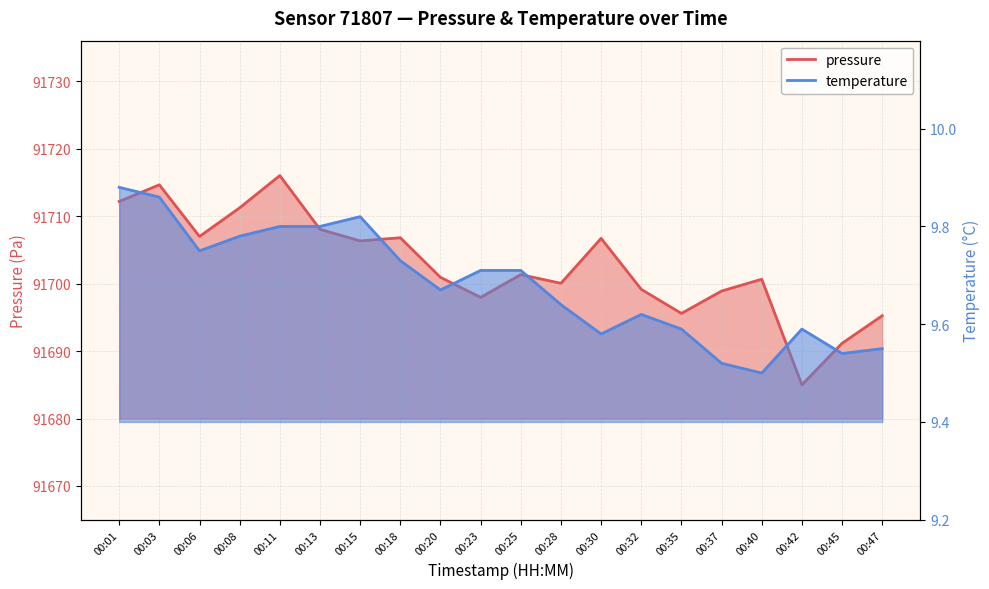

Reading right to left, transcribe all the data shown in this chart.

pressure: 00:47=91695.2	00:45=91691.2	00:42=91685.0	00:40=91700.7	00:37=91698.9	00:35=91695.6	00:32=91699.2	00:30=91706.7	00:28=91700.1	00:25=91701.3	00:23=91698.0	00:20=91700.9	00:18=91706.8	00:15=91706.3	00:13=91708.1	00:11=91716.0	00:08=91711.2	00:06=91707.0	00:03=91714.7	00:01=91712.2
temperature: 00:47=9.6	00:45=9.5	00:42=9.6	00:40=9.5	00:37=9.5	00:35=9.6	00:32=9.6	00:30=9.6	00:28=9.6	00:25=9.7	00:23=9.7	00:20=9.7	00:18=9.7	00:15=9.8	00:13=9.8	00:11=9.8	00:08=9.8	00:06=9.8	00:03=9.9	00:01=9.9